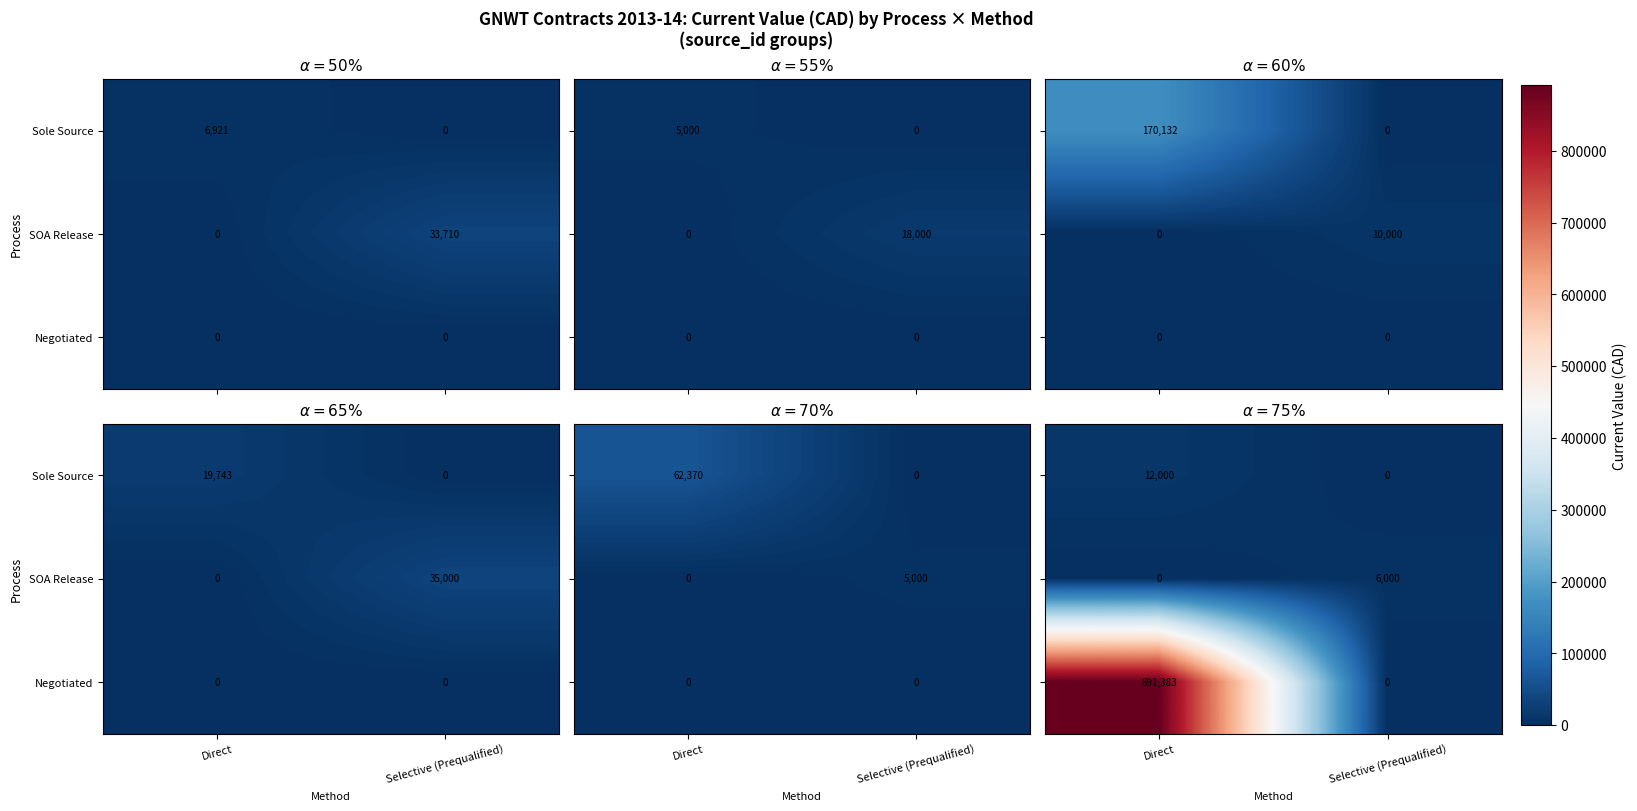

At which label is Sole Source closest to 6000?

Direct